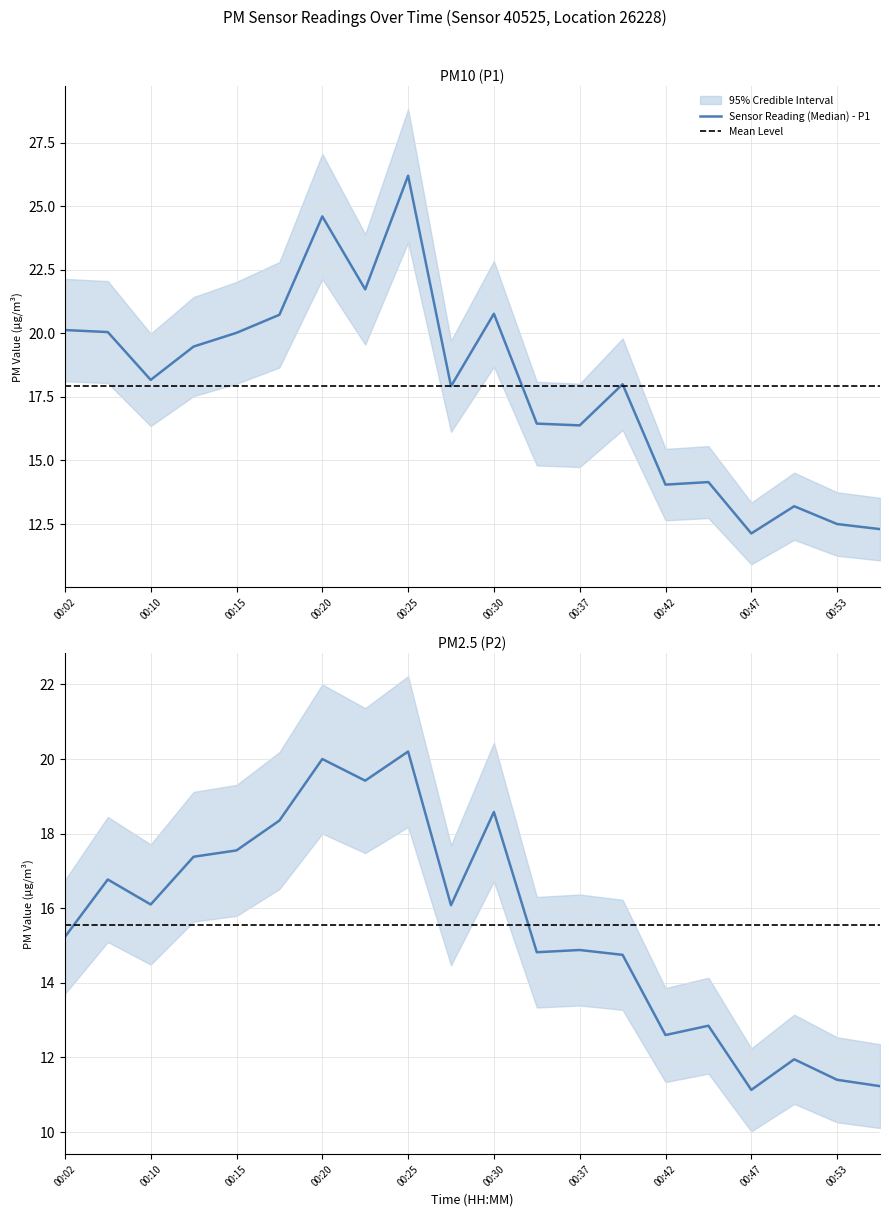

What is the total value across all series at 00:30?

39.3